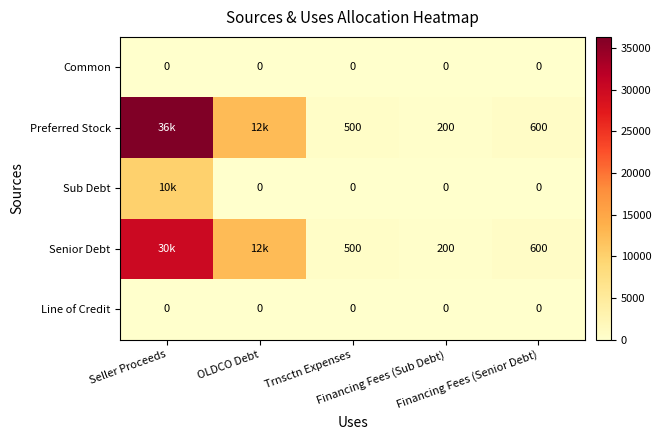

Which series has the widest spread of values?

Preferred Stock